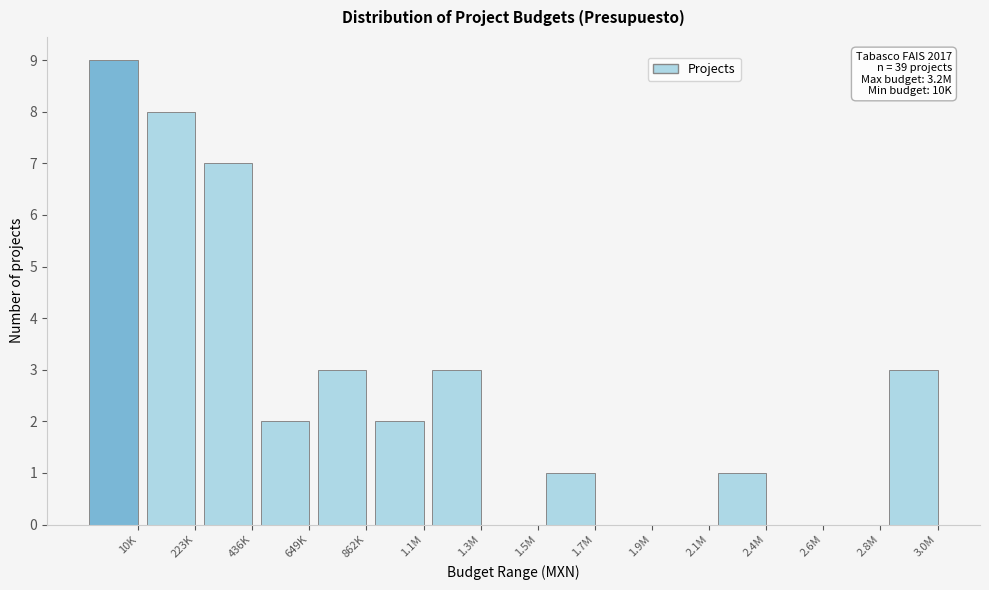

Reading left to right, list all the values displayed in this chart.

10K=9	223K=8	436K=7	649K=2	862K=3	1.1M=2	1.3M=3	1.5M=0	1.7M=1	1.9M=0	2.1M=0	2.4M=1	2.6M=0	2.8M=0	3.0M=3